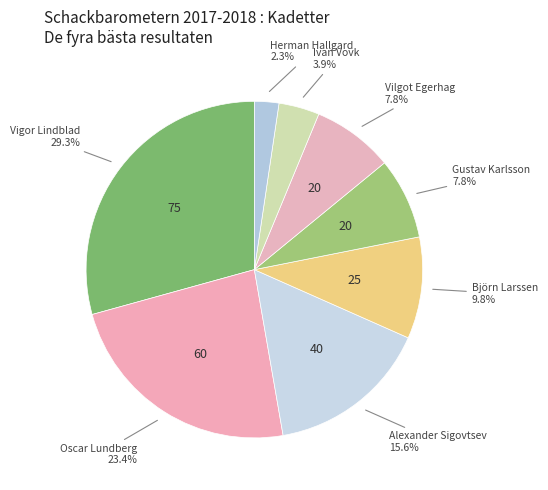

Between Vigor Lindblad and Vilgot Egerhag, which is larger?

Vigor Lindblad